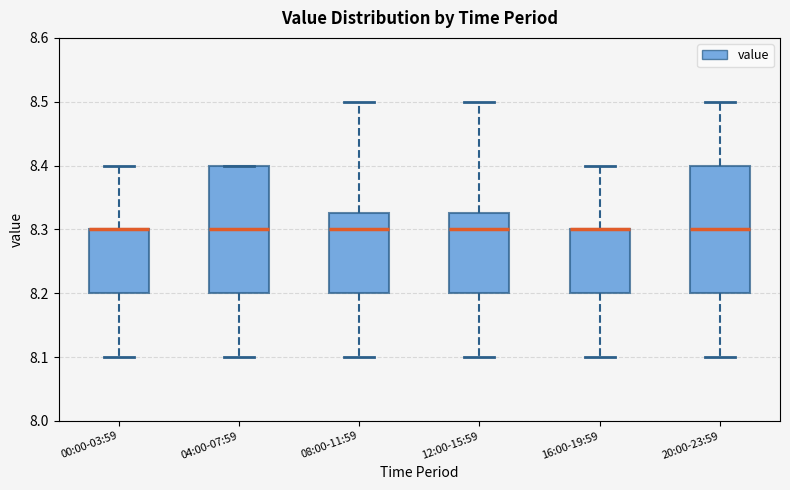

Reading left to right, transcribe this box plot: for each box, give where its median line is, the range the box spans, and where its two whiskers end, as read against the y-axis. The values are not printed on the chart, so give them approximately, as read against the axis.

00:00-03:59: median 8.30 (drawn on the box's upper edge), box 8.20 to 8.30, whiskers 8.10 to 8.40
04:00-07:59: median 8.30, box 8.20 to 8.40, whiskers 8.10 to 8.40
08:00-11:59: median 8.30, box 8.20 to 8.33, whiskers 8.10 to 8.50
12:00-15:59: median 8.30, box 8.20 to 8.33, whiskers 8.10 to 8.50
16:00-19:59: median 8.30 (drawn on the box's upper edge), box 8.20 to 8.30, whiskers 8.10 to 8.40
20:00-23:59: median 8.30, box 8.20 to 8.40, whiskers 8.10 to 8.50